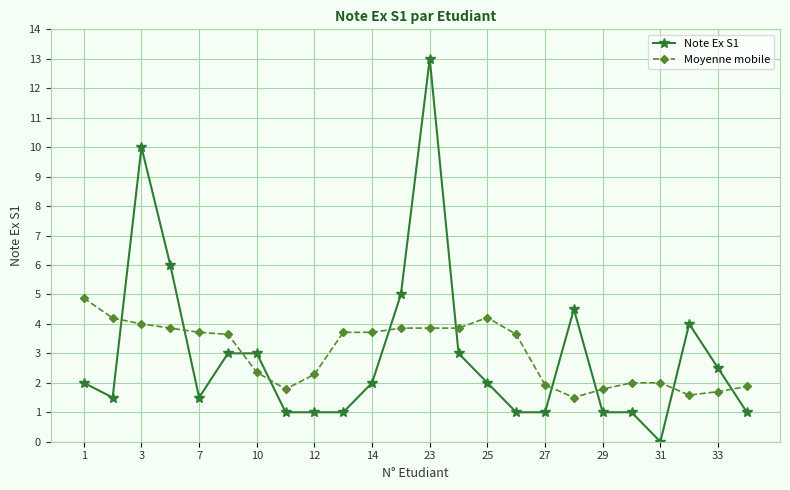

What is the difference between the second highest and minimum values in the Moyenne mobile series?

2.7